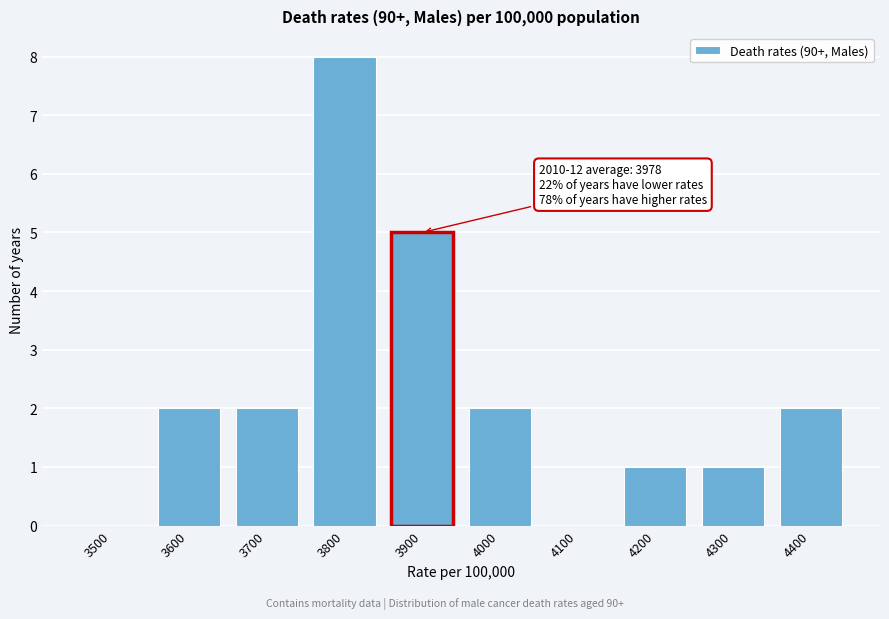

Reading left to right, extract all data points from this chart.

3500=0	3600=2	3700=2	3800=8	3900=5	4000=2	4100=0	4200=1	4300=1	4400=2